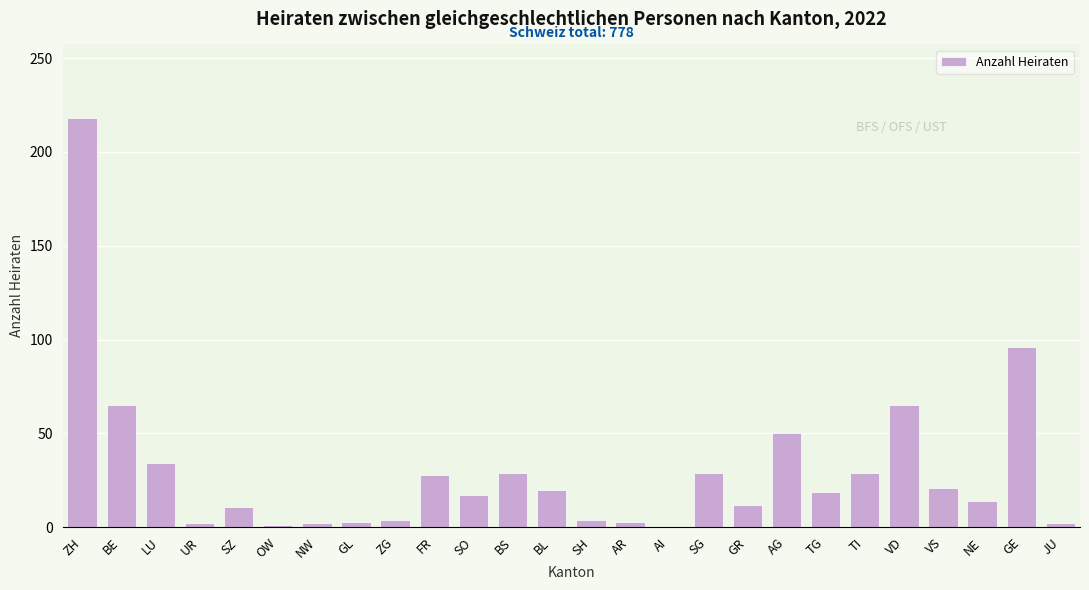

Where is the data nearest to the value 109?

GE